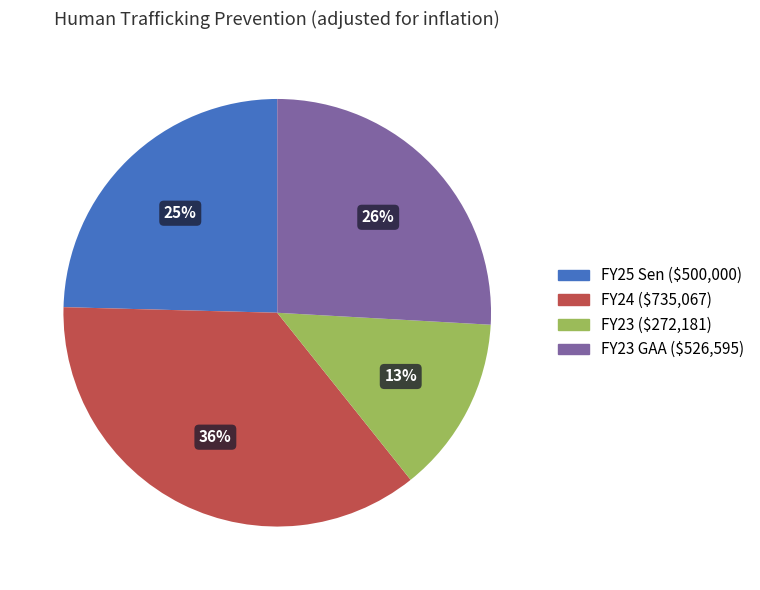

How many slices are in this pie chart?

4